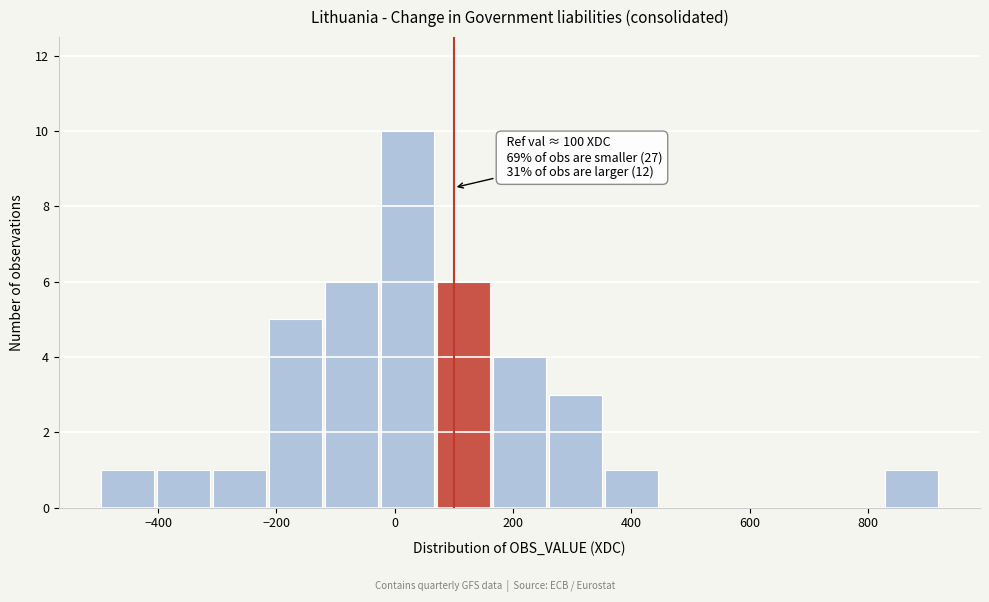

Over which range of the x-axis is the bar tallest?

-20 to 80